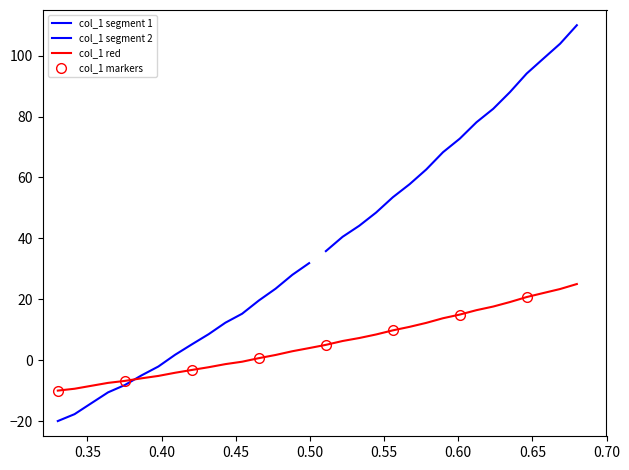

What is the minimum value for col_1 red?

-10.0